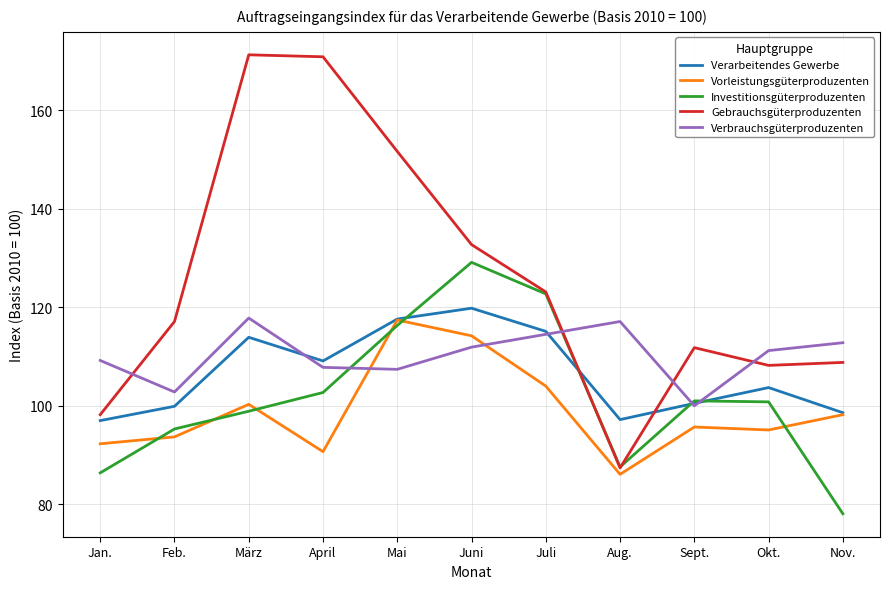

Between März and Sept., which series saw the biggest shift?

Gebrauchsgüterproduzenten